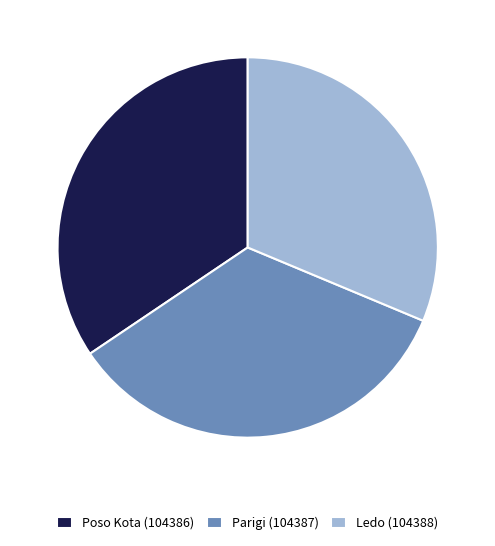

Between Poso Kota (104386) and Ledo (104388), which is larger?

Poso Kota (104386)